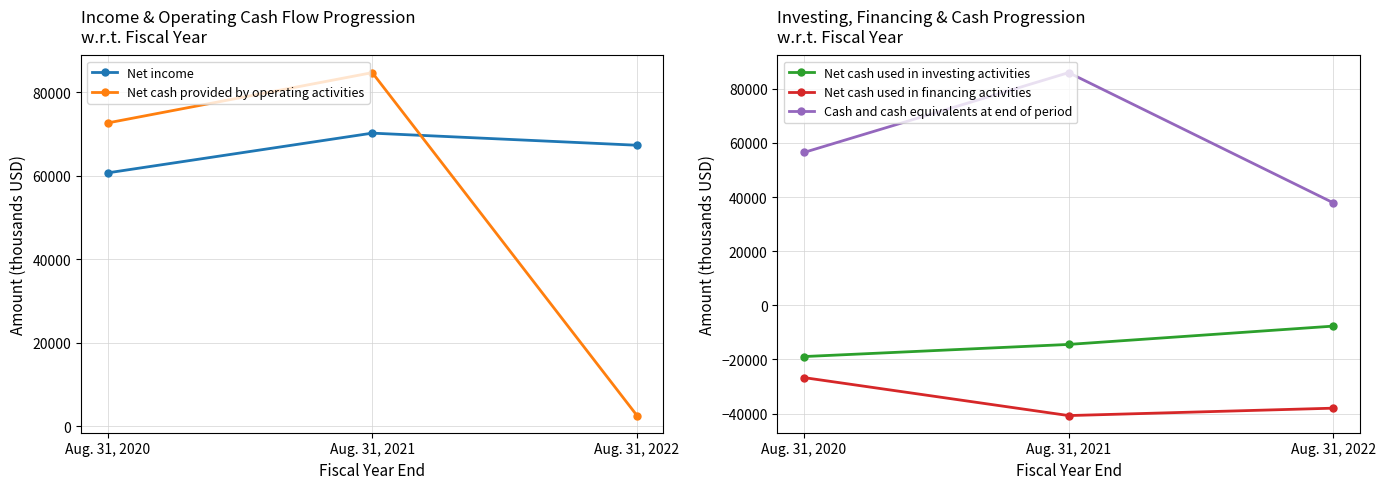

Is this an area chart (filled region under the line)?

No